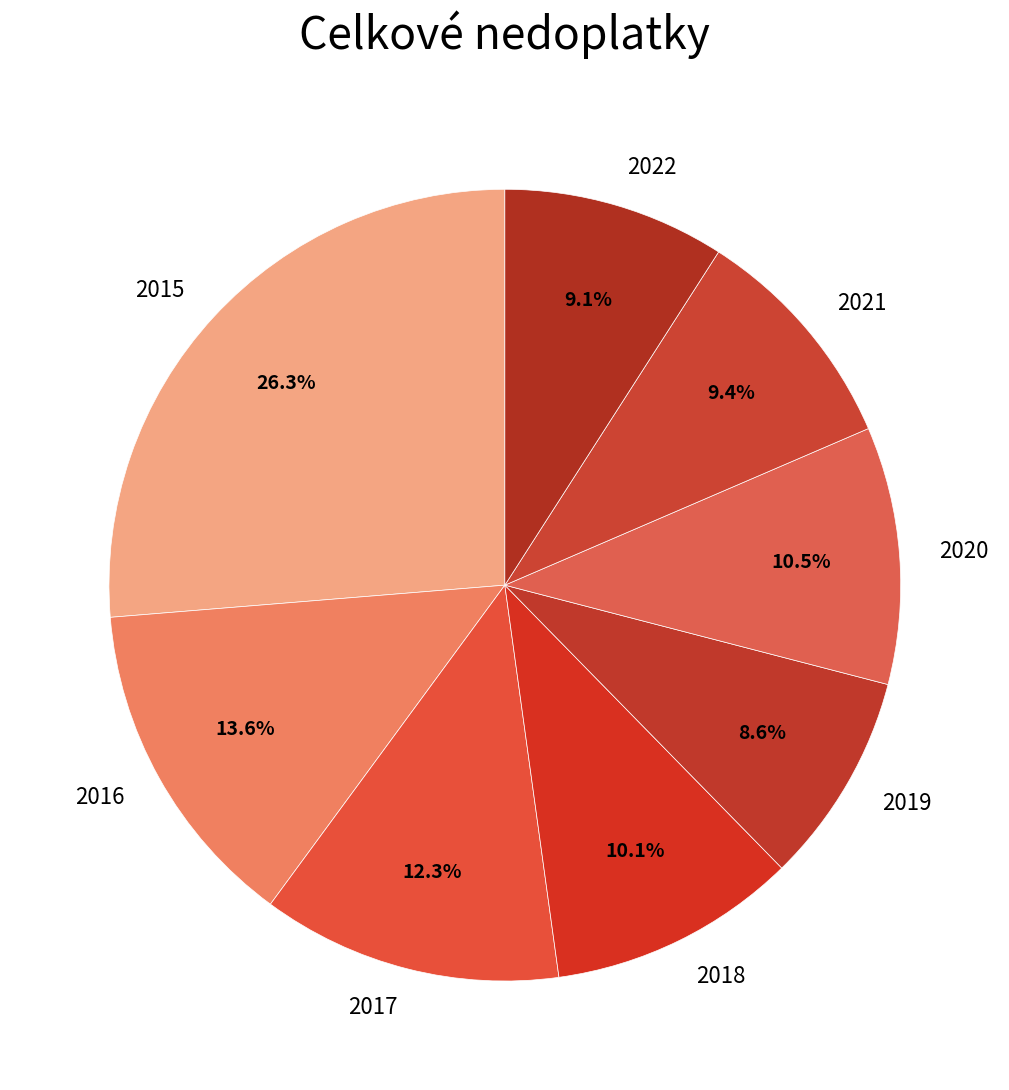

Which category has the biggest portion of the pie?

2015